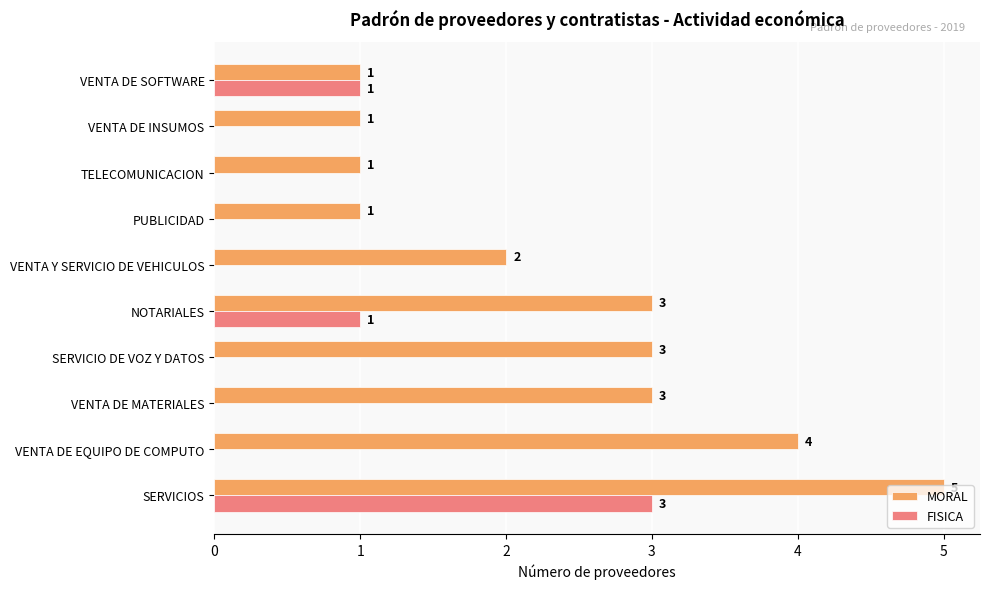

Between VENTA DE MATERIALES and VENTA Y SERVICIO DE VEHICULOS, which series saw the biggest shift?

MORAL